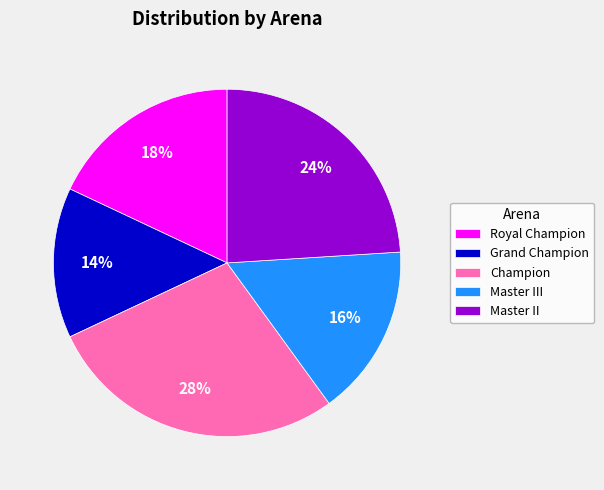

True or false: Royal Champion accounts for 18% of the total.

True